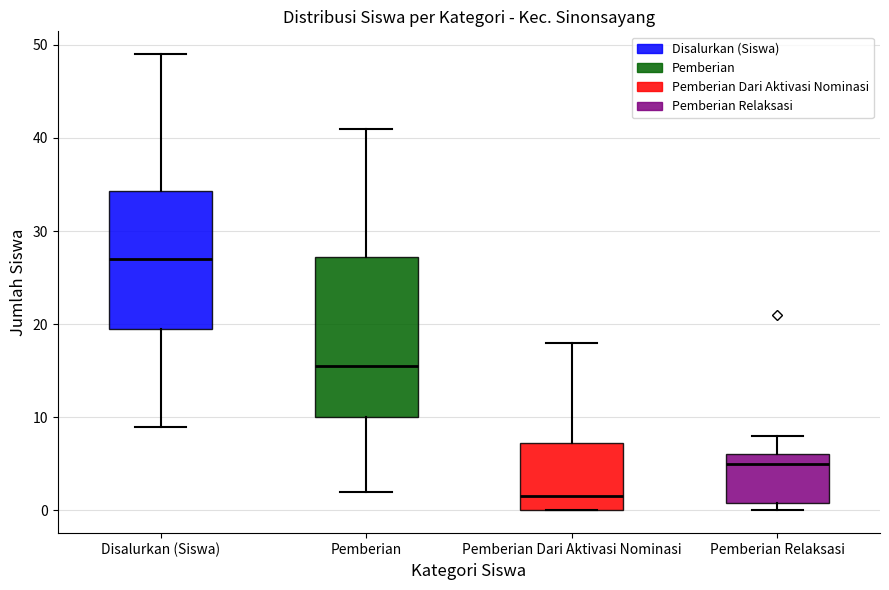

Reading left to right, transcribe this box plot: for each box, give where its median line is, the range the box spans, and where its two whiskers end, as read against the y-axis. The values are not printed on the chart, so give them approximately, as read against the axis.

Disalurkan (Siswa): median 27, box 20 to 34, whiskers 9 to 49
Pemberian: median 16, box 10 to 27, whiskers 2 to 41
Pemberian Dari Aktivasi Nominasi: median 2, box 0 to 7, whiskers 0 to 18
Pemberian Relaksasi: median 5, box 1 to 6, whiskers 0 to 8